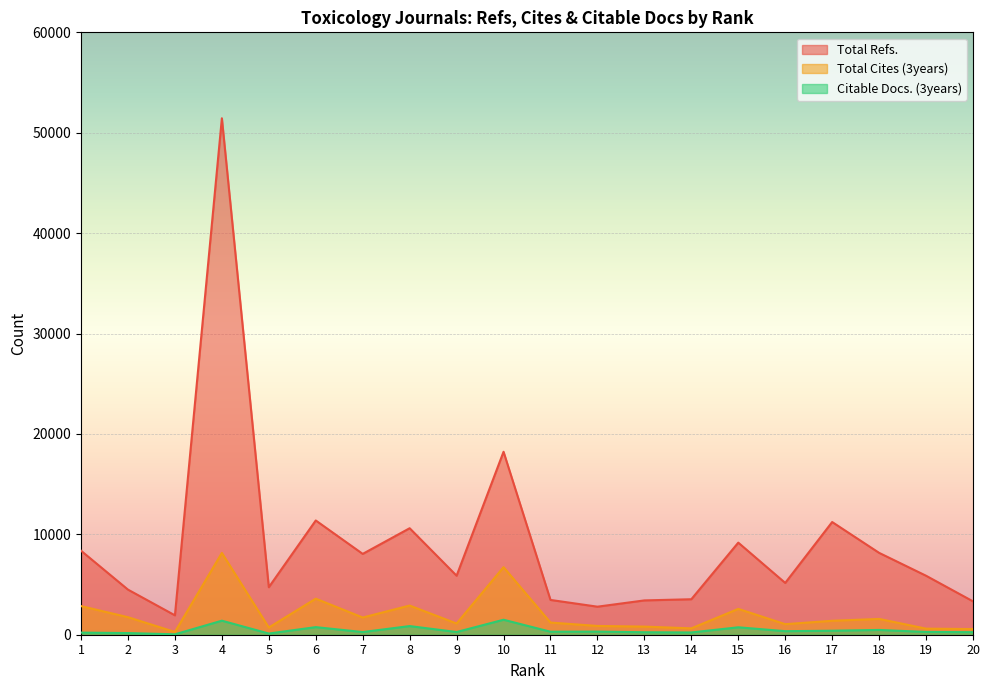

What is the sum of all Citable Docs. (3years) values?

9161